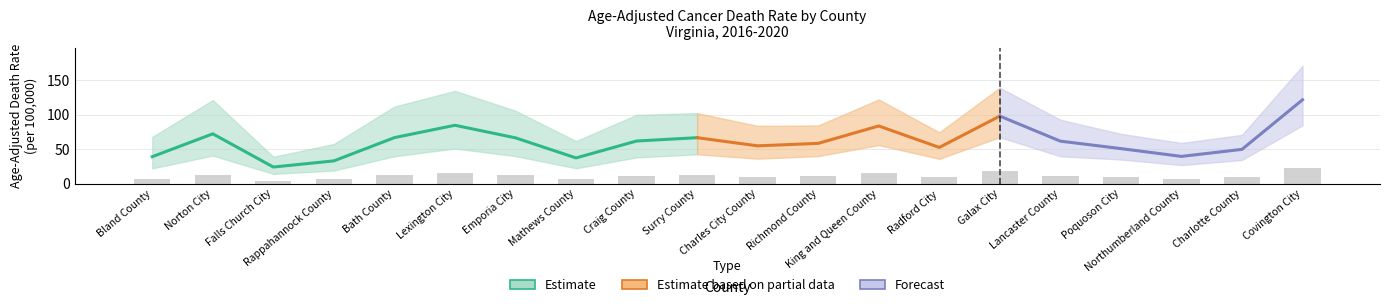

Is the value of Lower CI at Richmond County greater than the value of Upper CI at Rappahannock County?

No